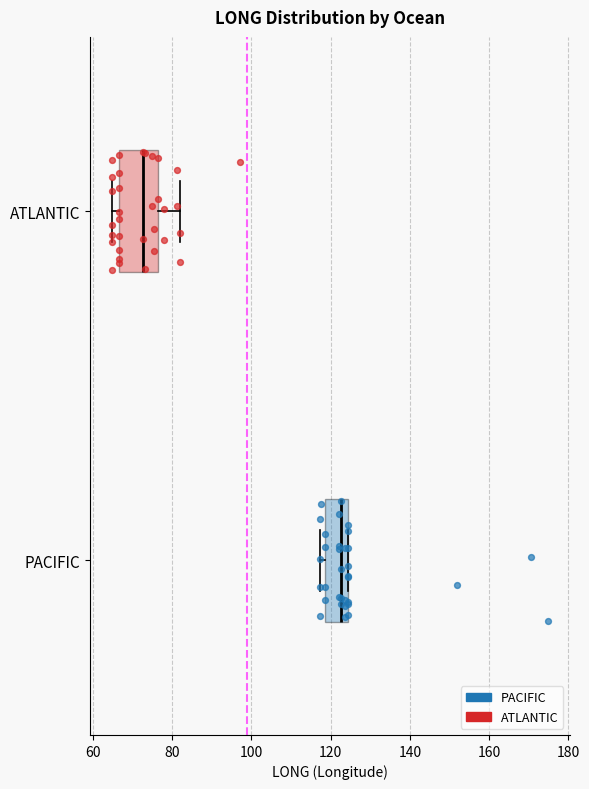

Reading bottom to top, transcribe this box plot: for each box, give where its median line is, the range the box spans, and where its two whiskers end, as read against the x-axis. The values are not printed on the chart, so give them approximately, as read against the axis.

PACIFIC: median 122, box 118 to 124, whiskers 118 (just left of the box's left edge) to 124
ATLANTIC: median 72, box 66 to 76, whiskers 64 to 82